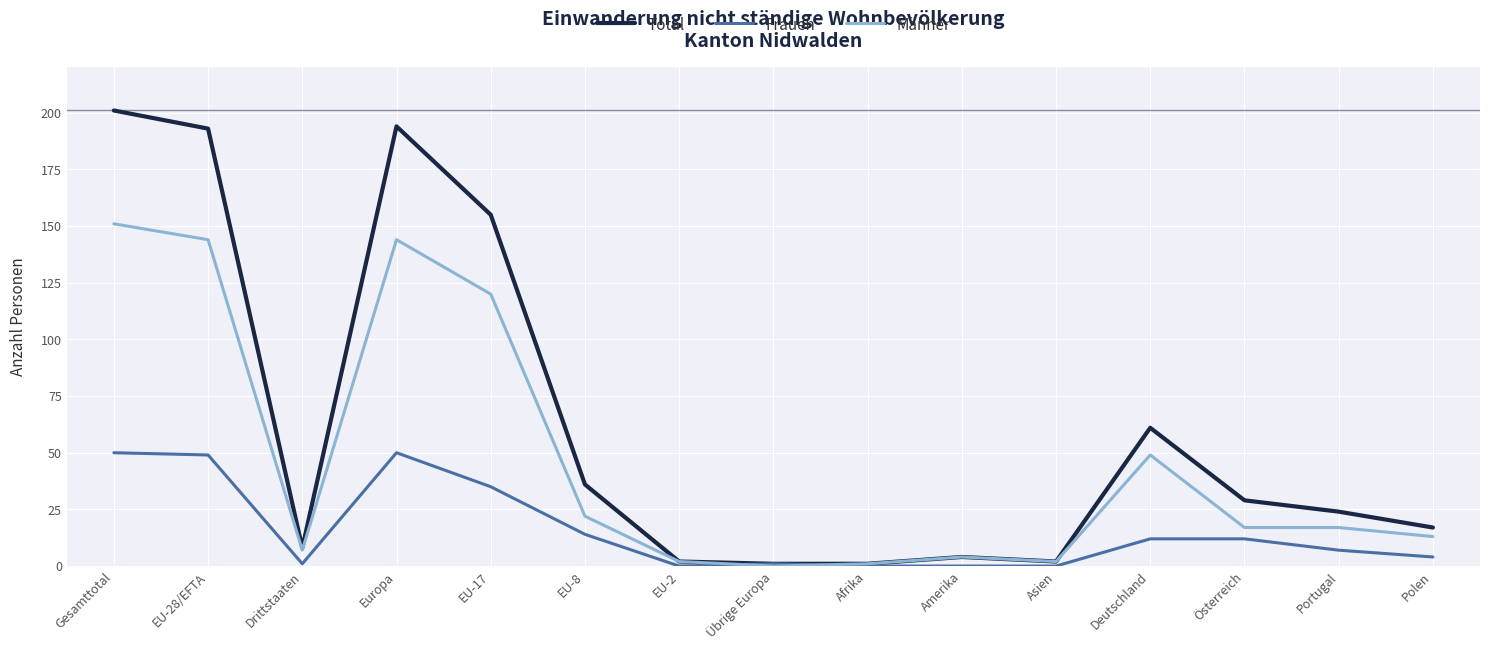

The Frauen series shows 12 at Österreich. True or false?

True